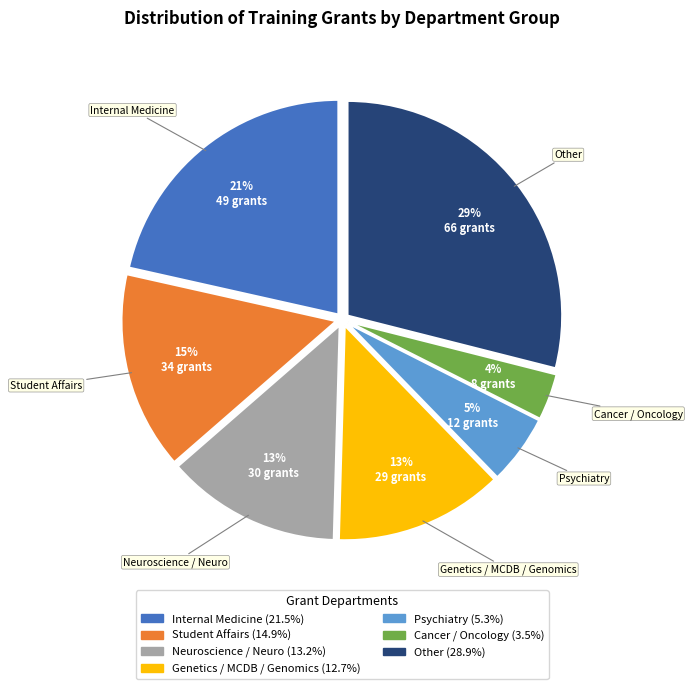

How many segments does this pie chart have?

7